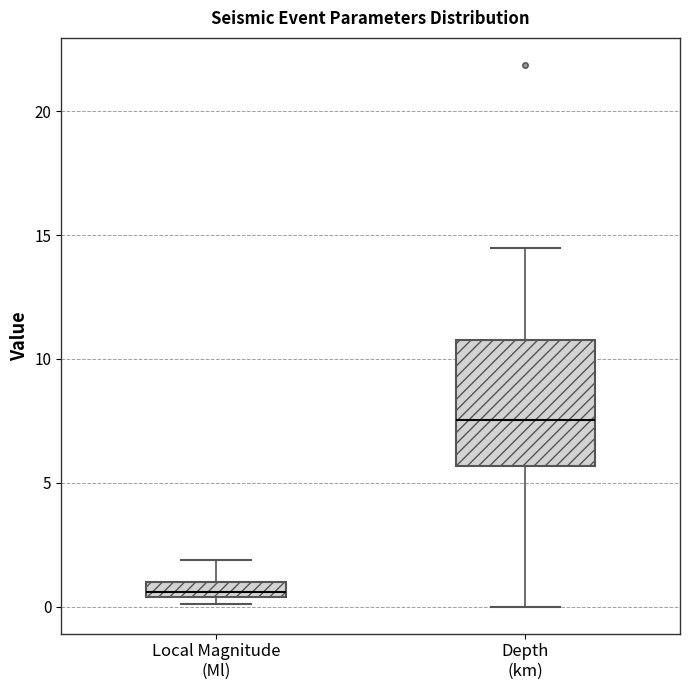

Which box's median line is the highest?

Depth (km)